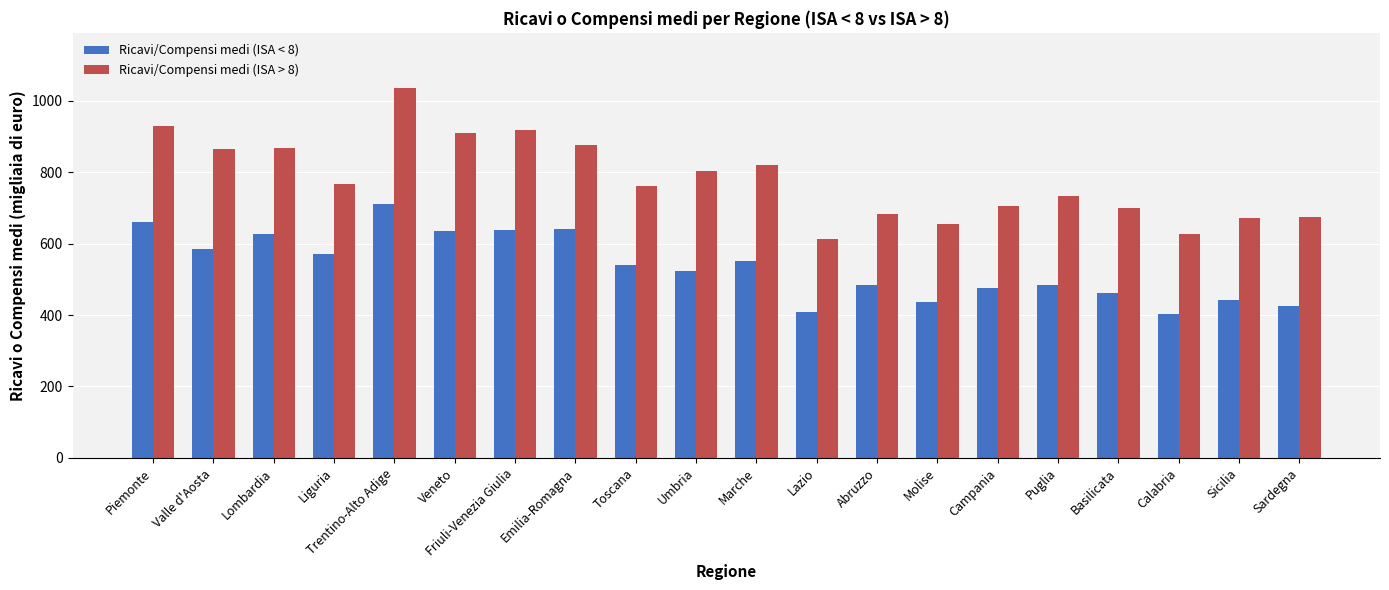

What is the value of the Ricavi/Compensi medi (ISA > 8) bar at the 14th from the left?

655.5